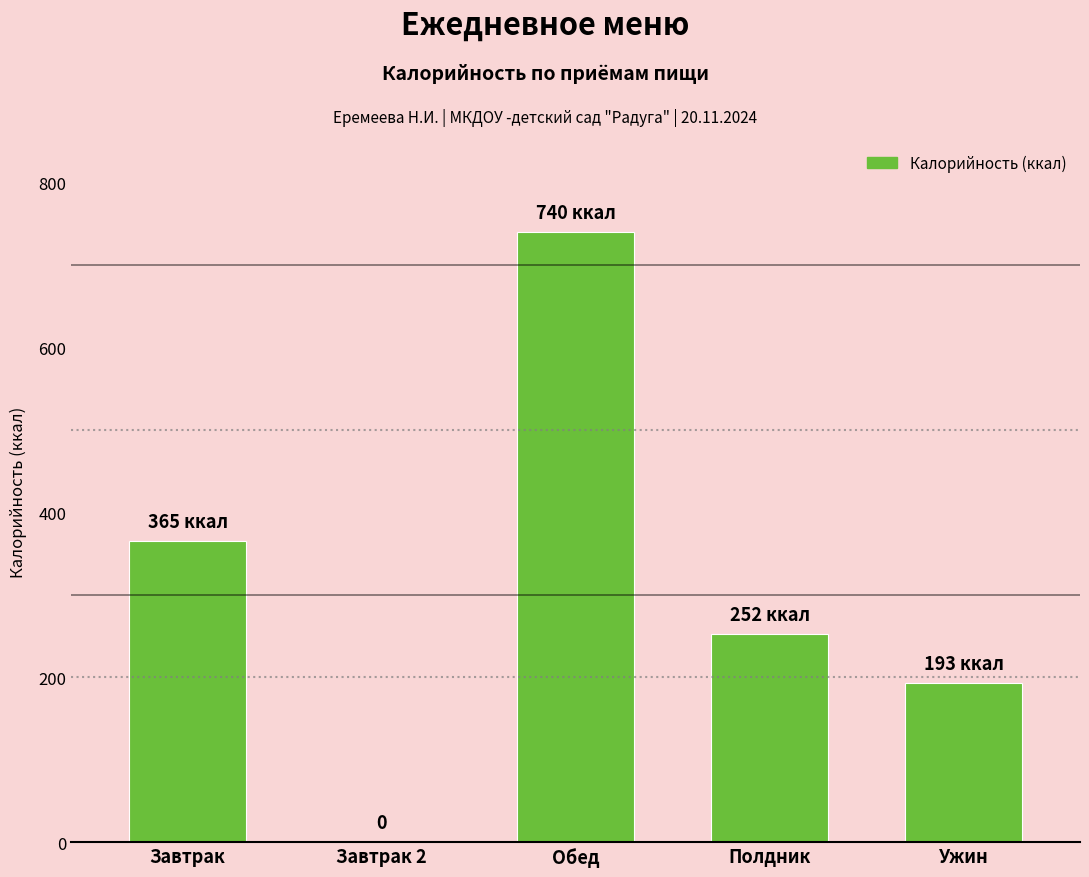

What is the sum of all values?

1550.7